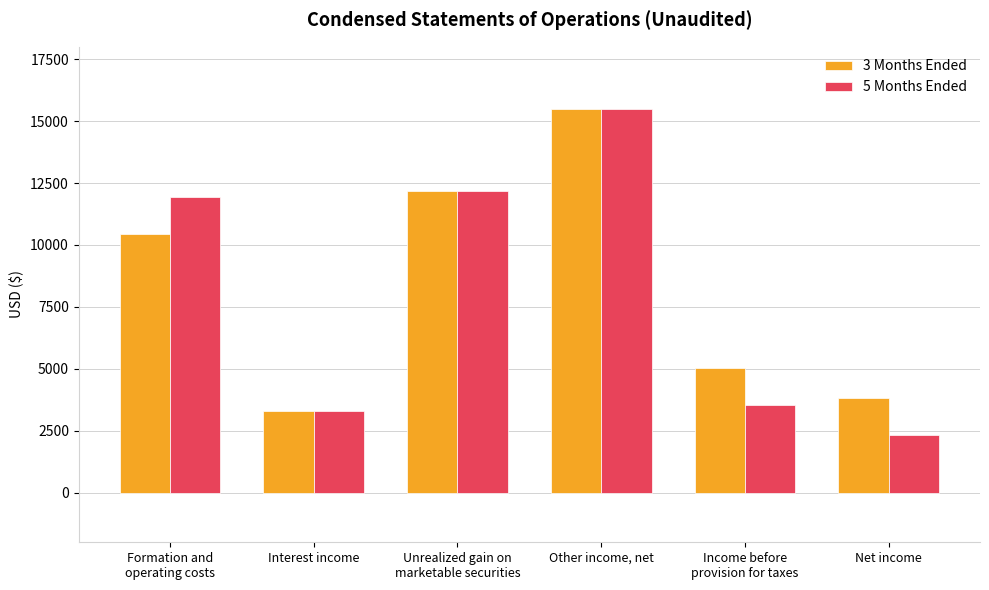

What is the total value across all series at Interest income?

6612